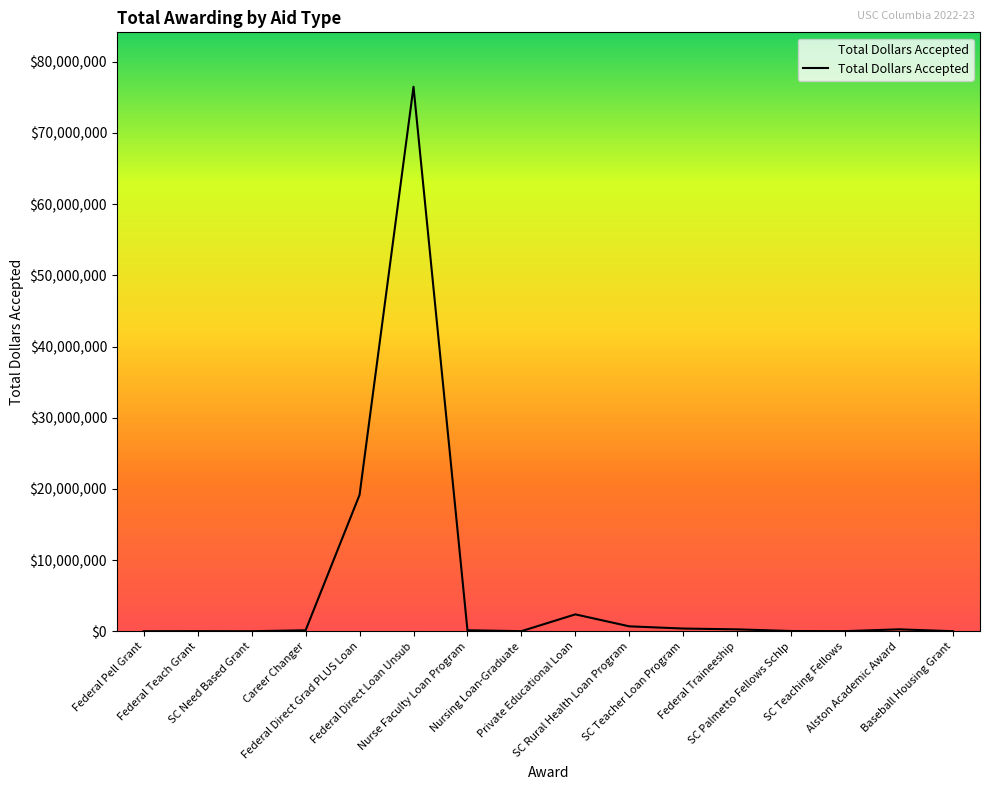

Reading left to right, transcribe all the data shown in this chart.

3447.0	11786.0	1000.0	130929.0	19154731.0	76491414.0	135677.0	8237.0	2368363.0	686630.0	375349.0	261236.0	30000.0	11400.0	263120.0	4074.0